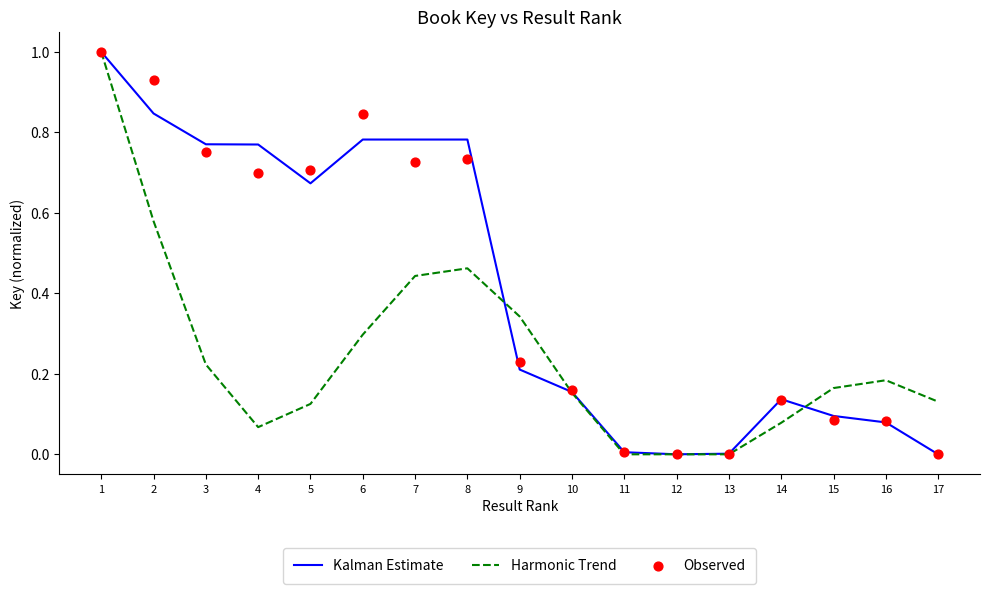

Which series has the largest total across all categories?

Observed